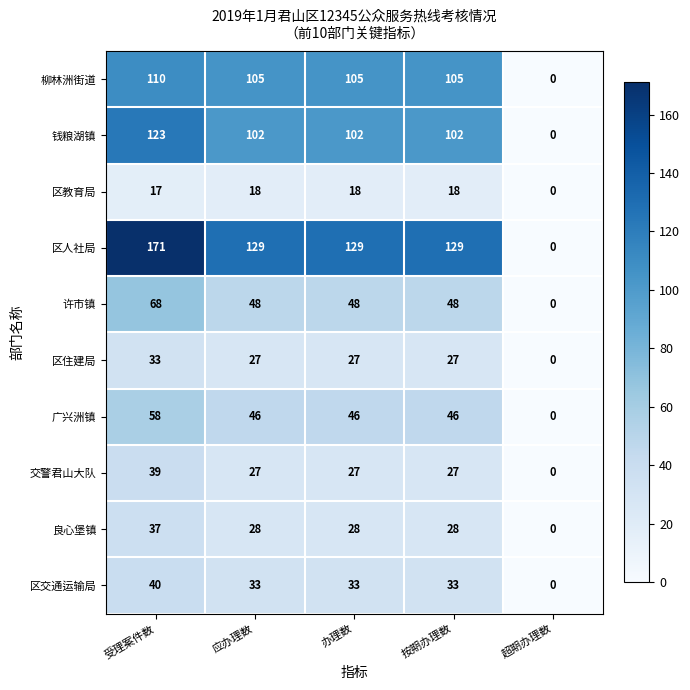

Rank the series at 受理案件数 from highest to lowest value.

区人社局, 钱粮湖镇, 柳林洲街道, 许市镇, 广兴洲镇, 区交通运输局, 交警君山大队, 良心堡镇, 区住建局, 区教育局